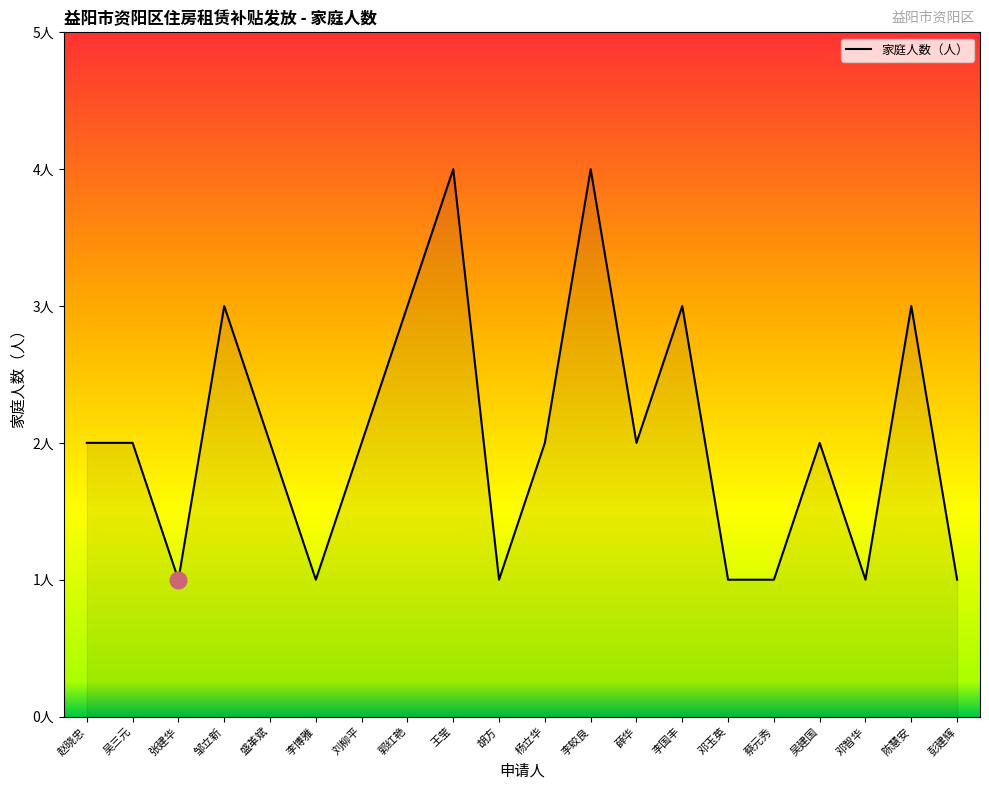

Does the chart have visible grid lines?

No